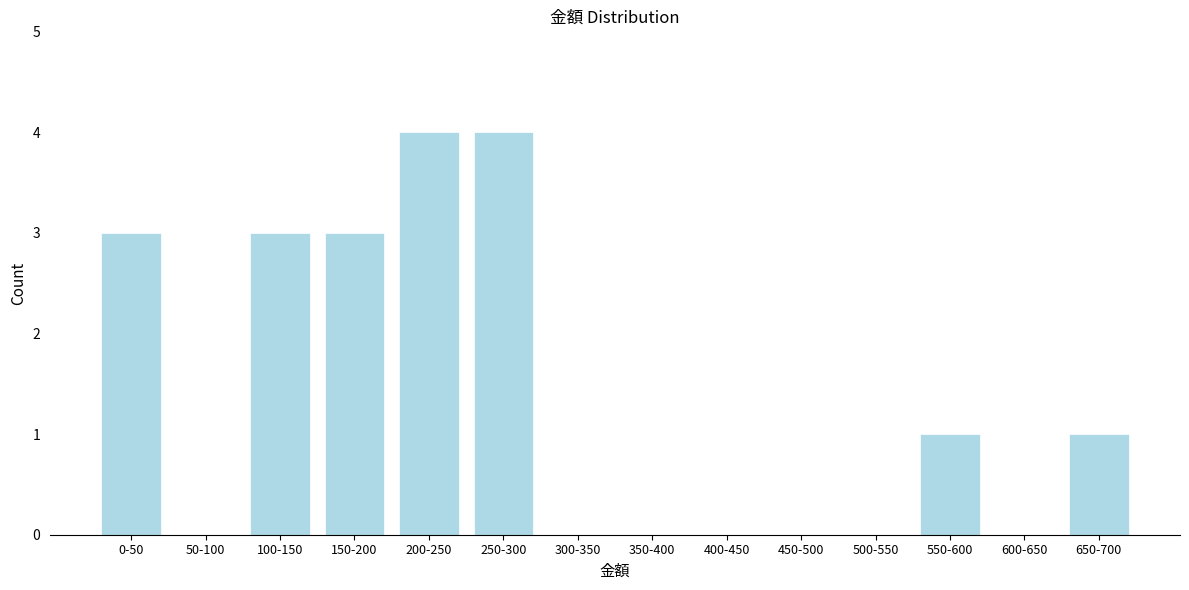

Reading left to right, transcribe all the data shown in this chart.

0-50=3	50-100=0	100-150=3	150-200=3	200-250=4	250-300=4	300-350=0	350-400=0	400-450=0	450-500=0	500-550=0	550-600=1	600-650=0	650-700=1